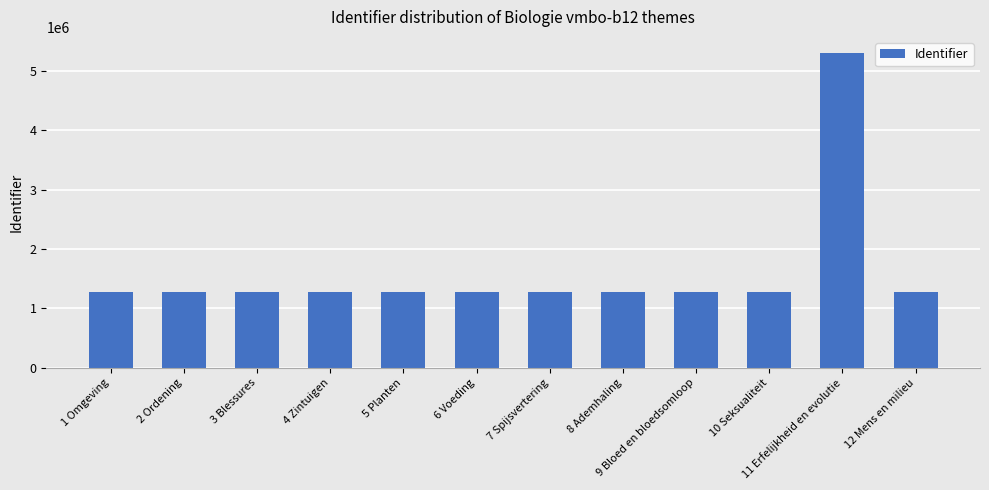

The value at 4 Zintuigen is 1270065. True or false?

True